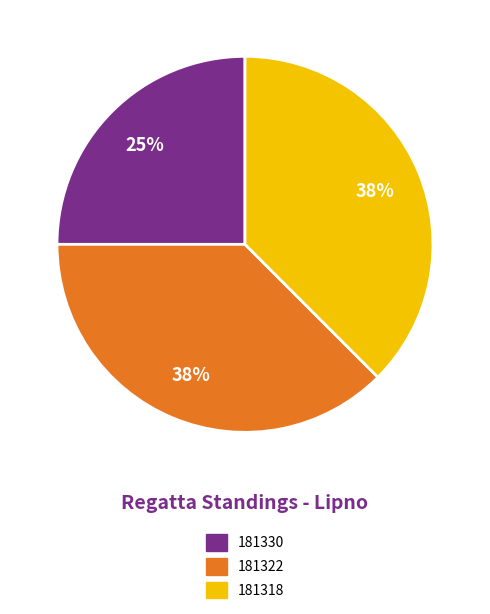

Approximately how many times larger is the value at 181322 compared to 181330?

1.5